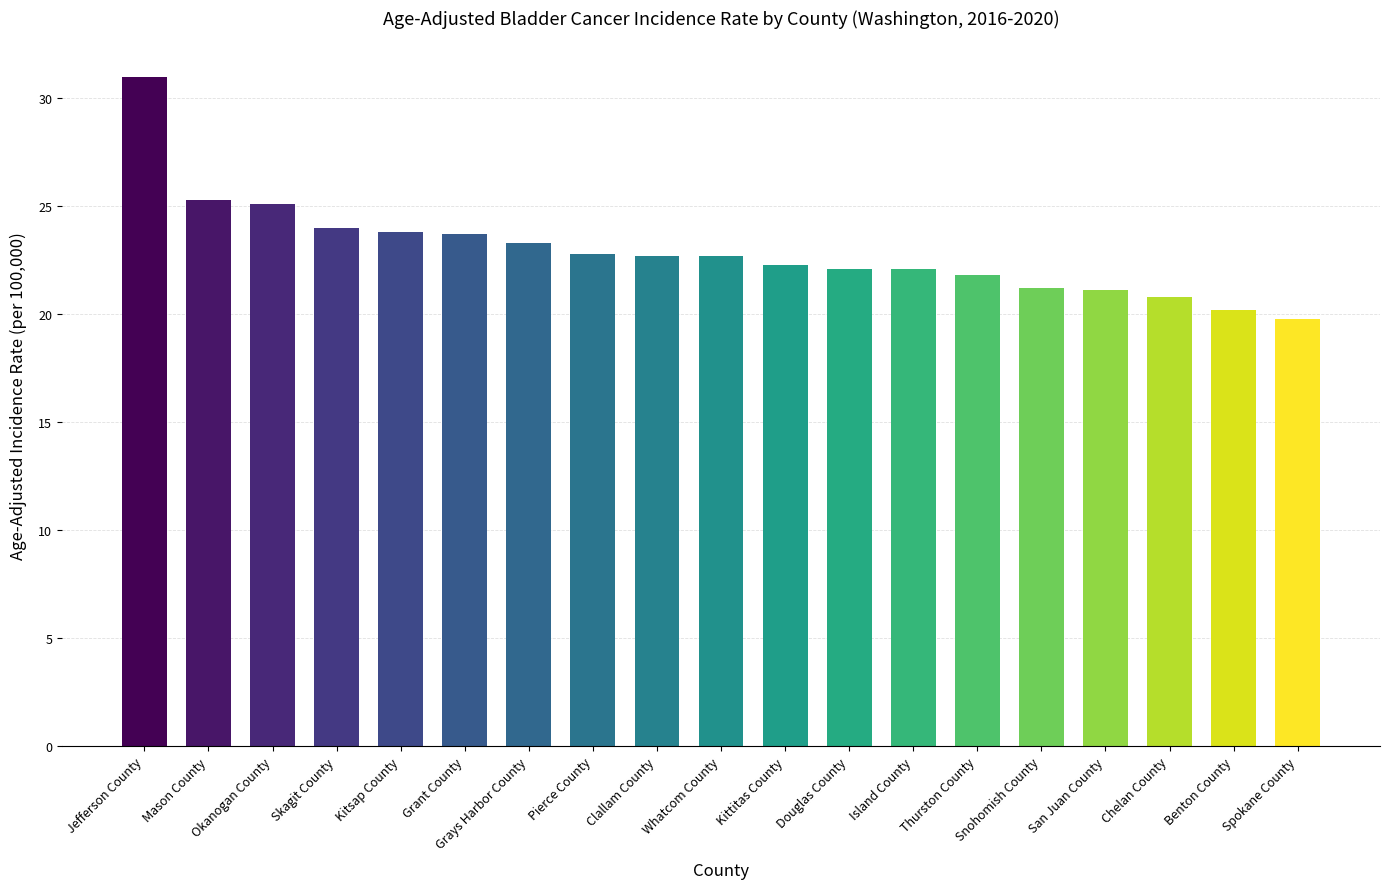

What is the change in value from Grays Harbor County to Chelan County?

-2.5